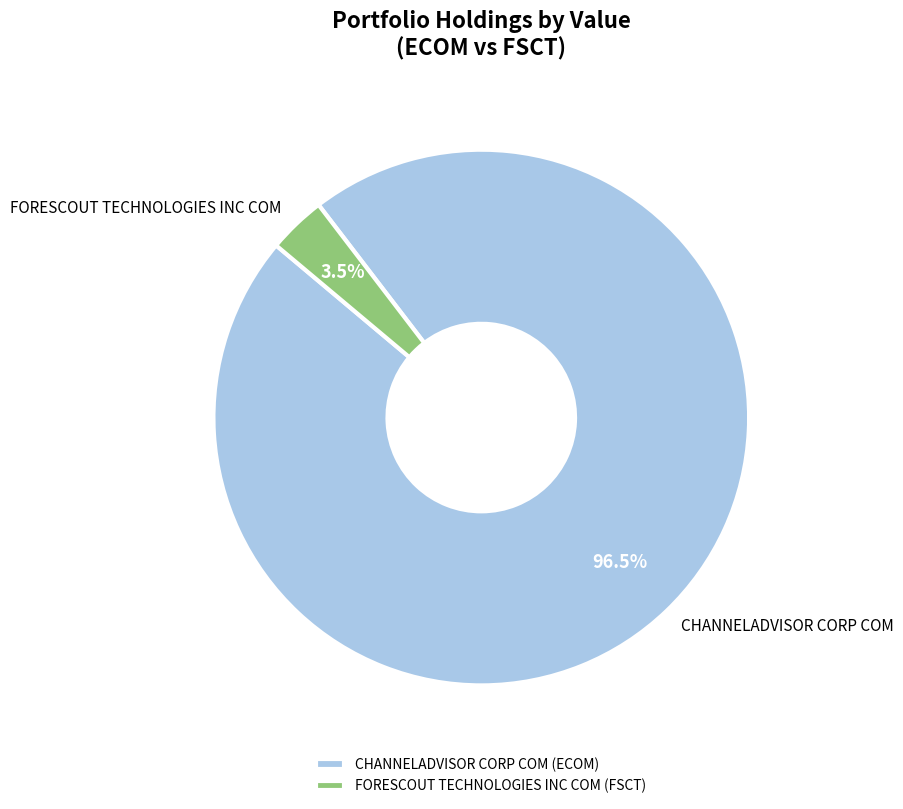

What percentage do CHANNELADVISOR CORP COM and FORESCOUT TECHNOLOGIES INC COM together represent?

100.0%